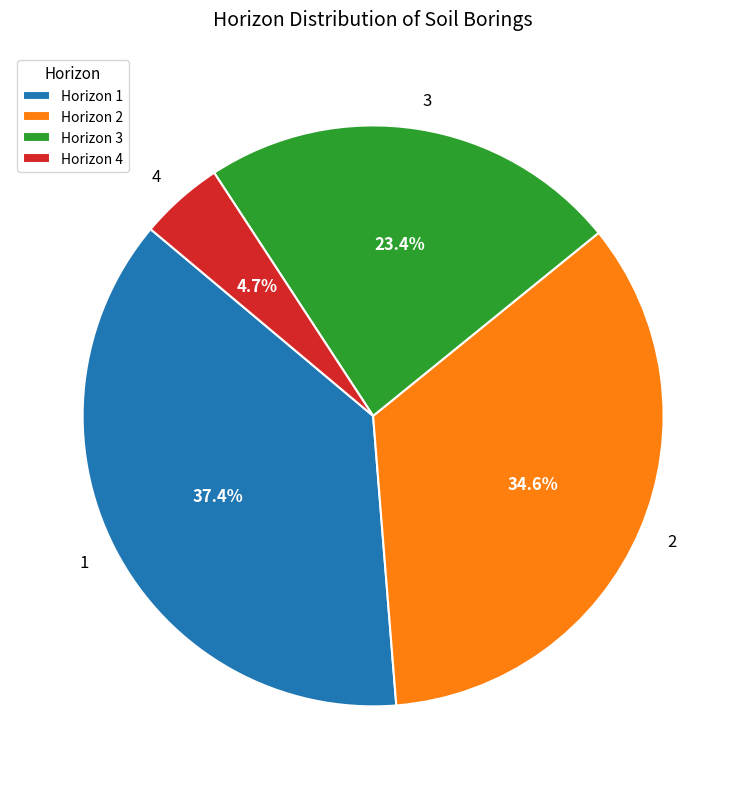

To the nearest percent, what is the difference between the largest and smallest slice percentages?

33%